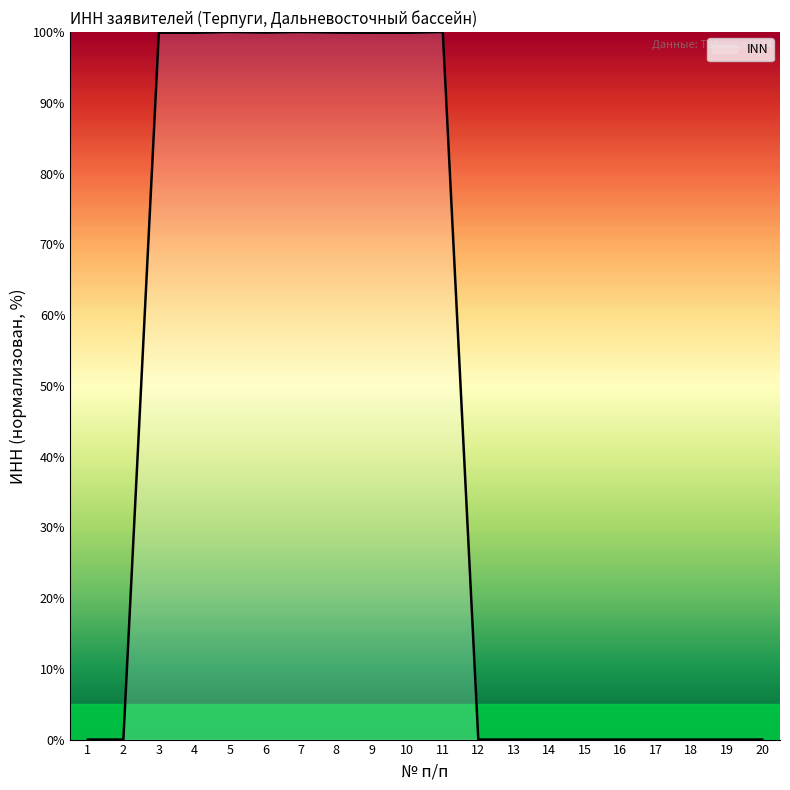

What is the sum of the values at 5 and 20?

100.0